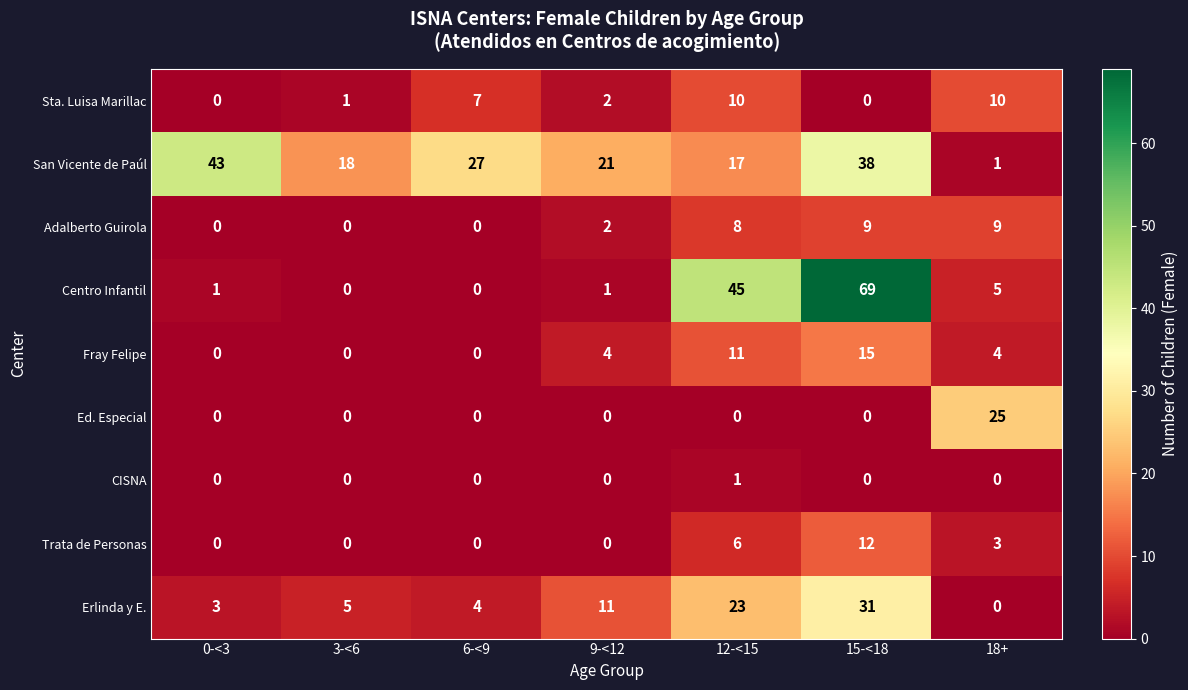

The Erlinda y E. series shows 3 at 0-<3. True or false?

True